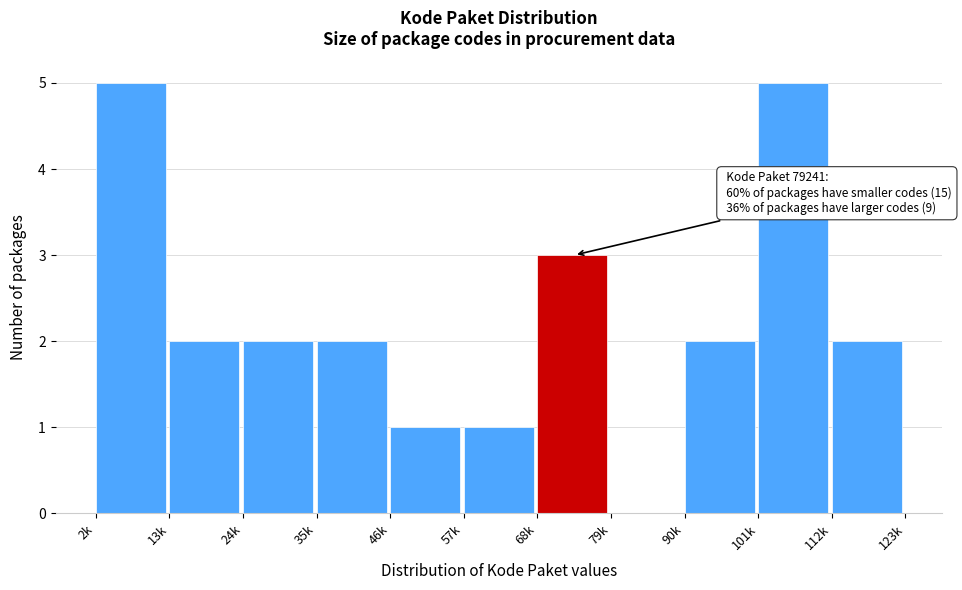

Reading left to right, extract all data points from this chart.

2k=5	13k=2	24k=2	35k=2	46k=1	57k=1	68k=3	79k=0	90k=2	101k=5	112k=2